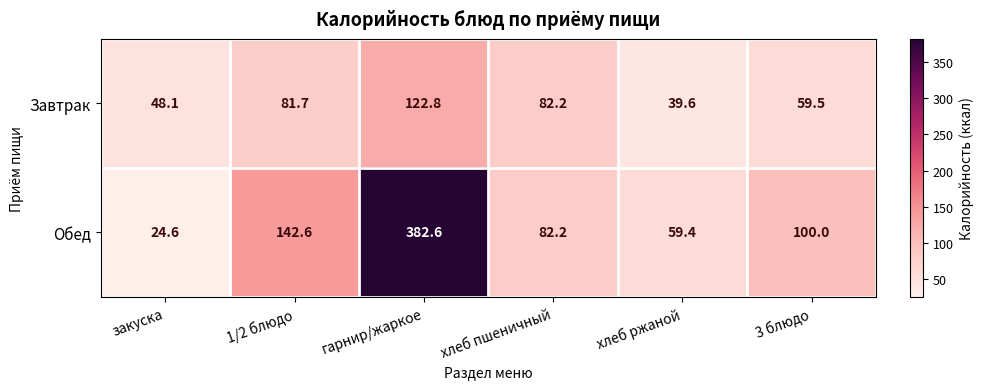

Which category has the lowest value in the Завтрак series?

хлеб ржаной